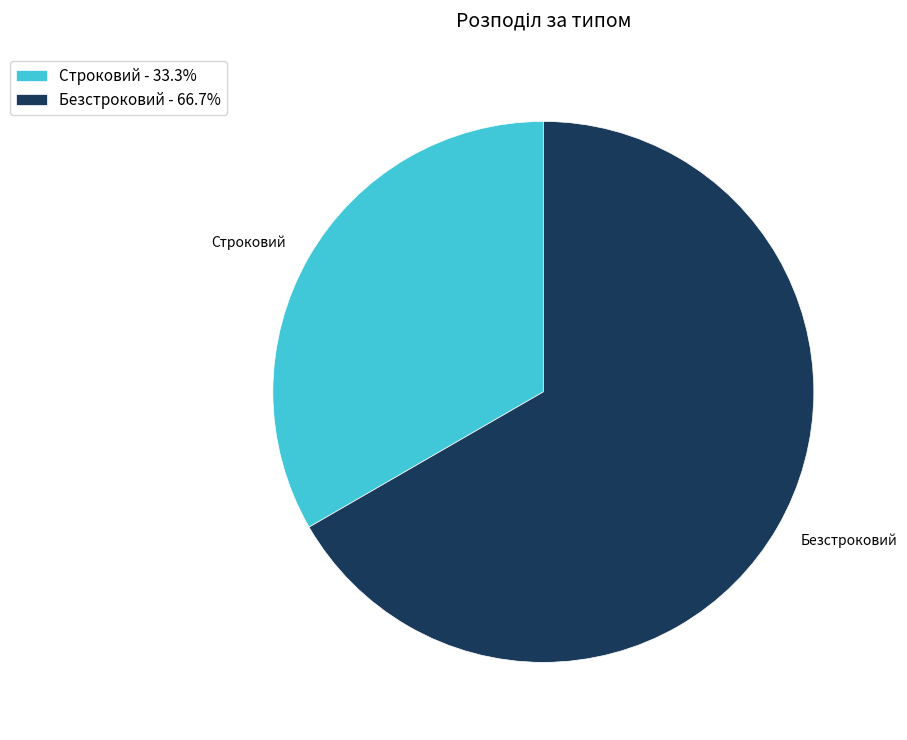

How many slices are in this pie chart?

2